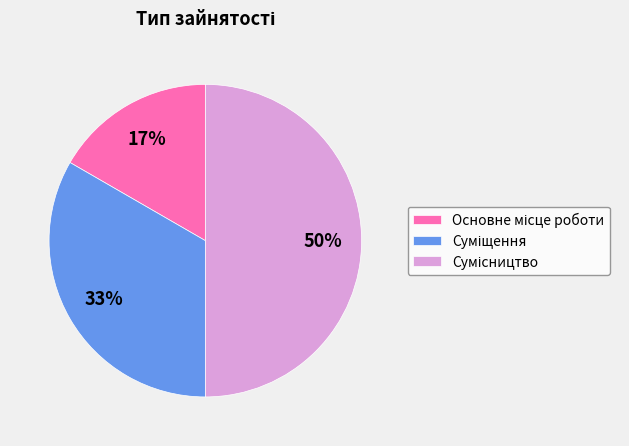

To the nearest percent, what is the difference between the largest and smallest slice percentages?

33%